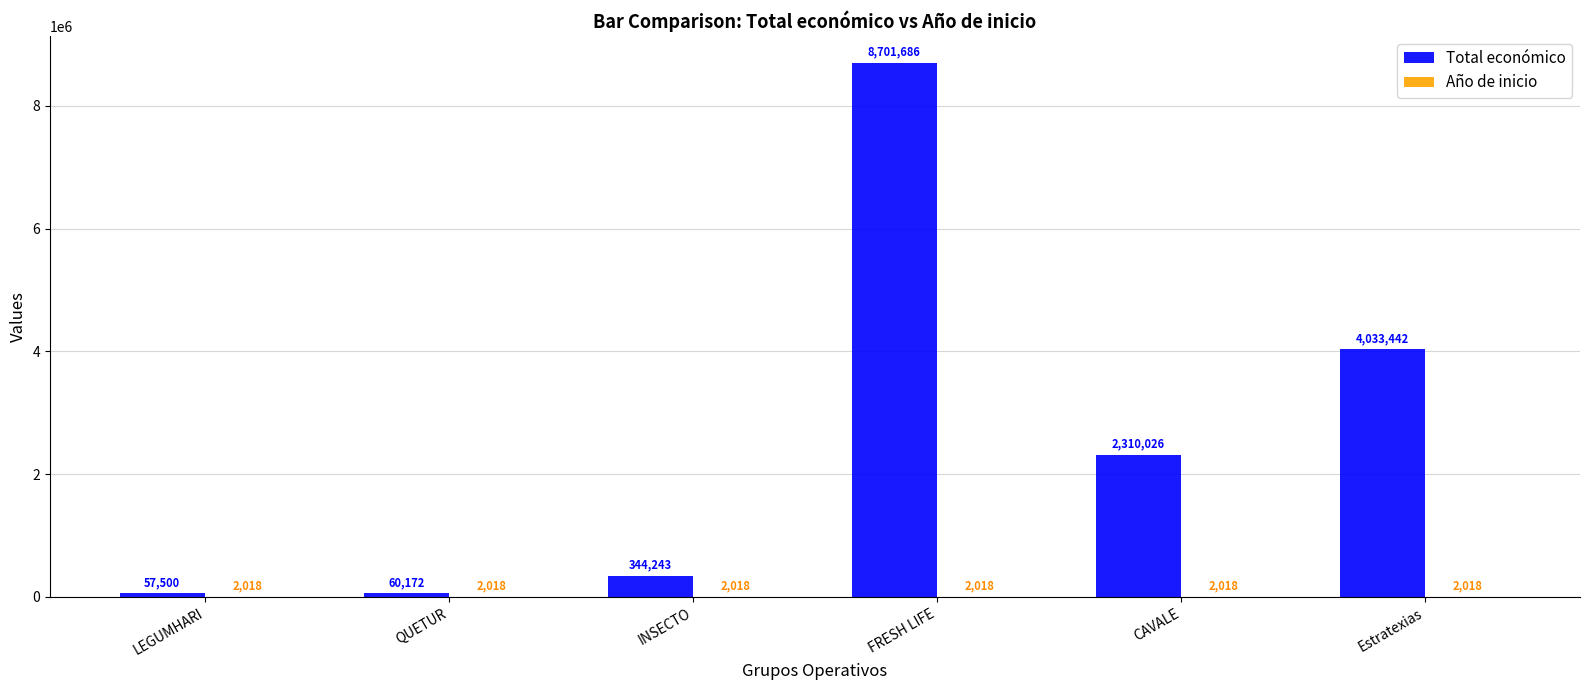

Between QUETUR and CAVALE, which series saw the biggest shift?

Total económico